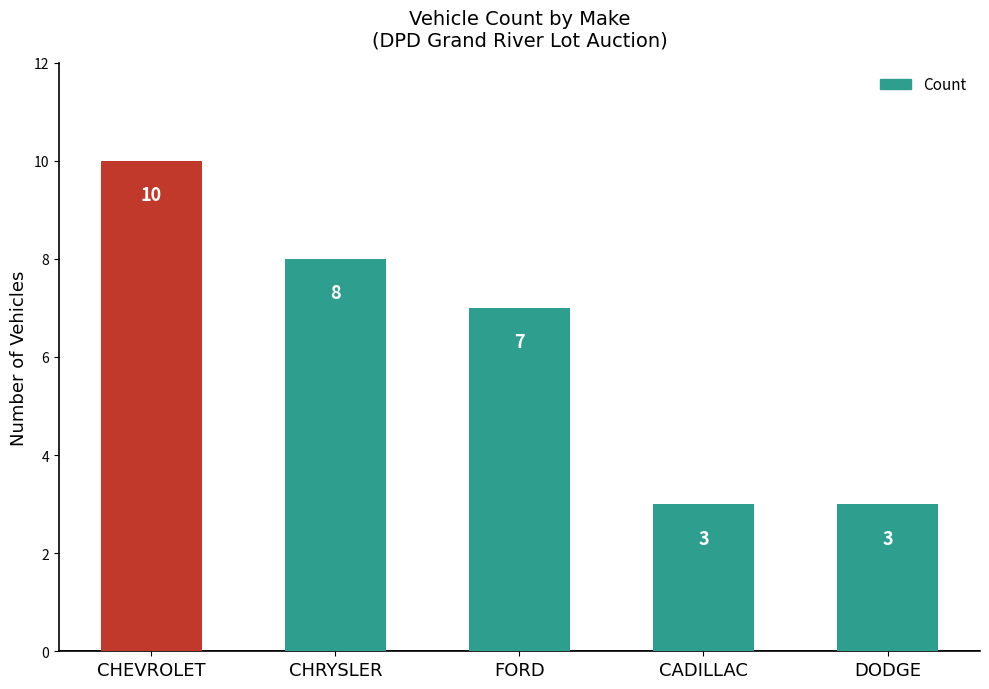

How many values are between 3 and 8?

4